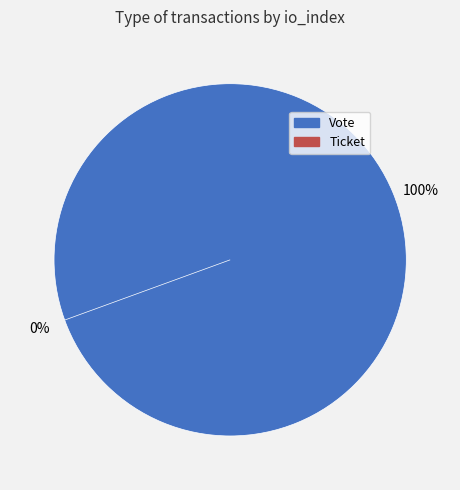

What is the total percentage of Vote and Ticket?

100.0%